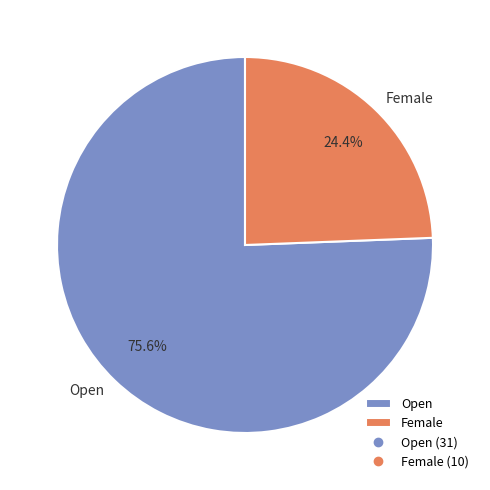

Which slice is the largest?

Open